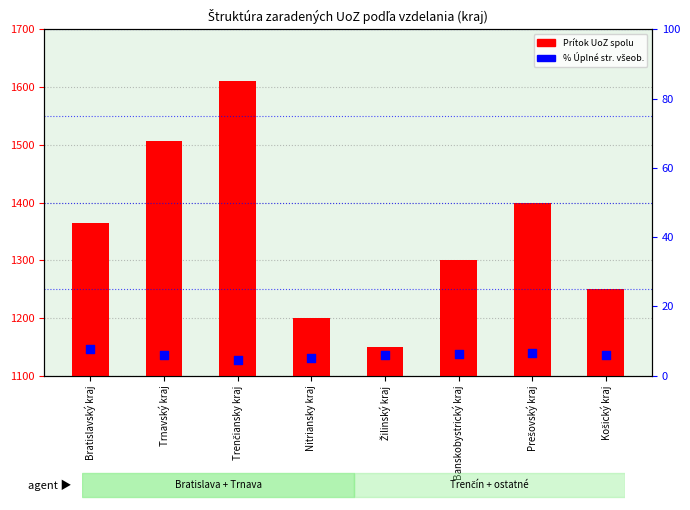

Which series has the largest total across all categories?

Prítok UoZ spolu